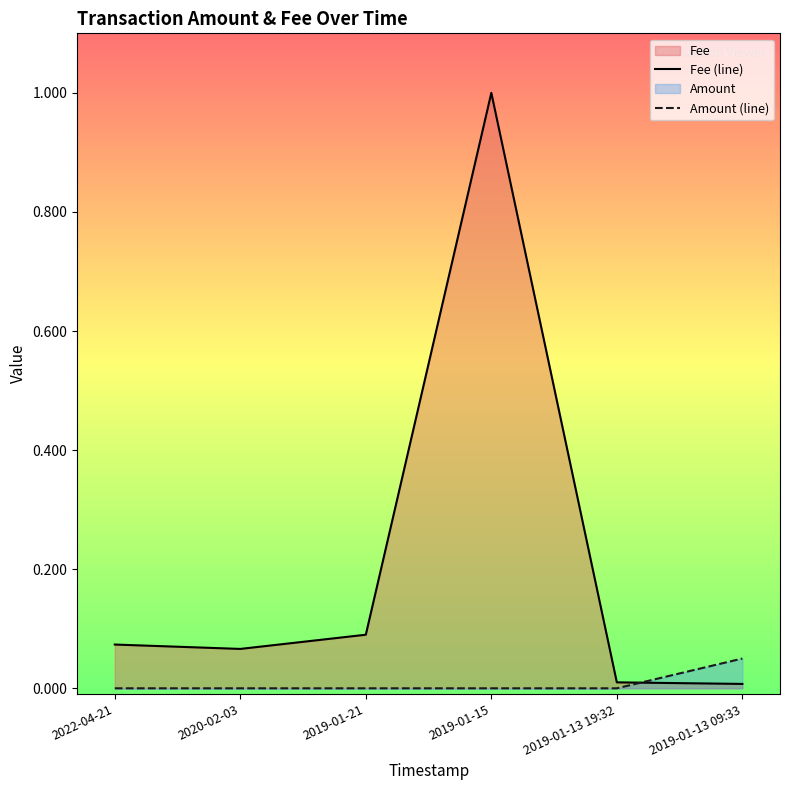

Where do Amount (line) and Fee (line) first cross each other?

2019-01-13 19:32 and 2019-01-13 09:33